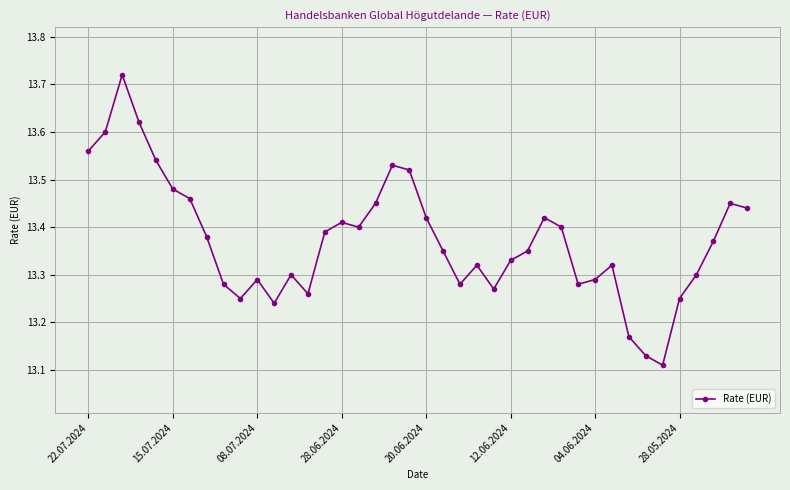

Count the values in the range 13 to 14.

40